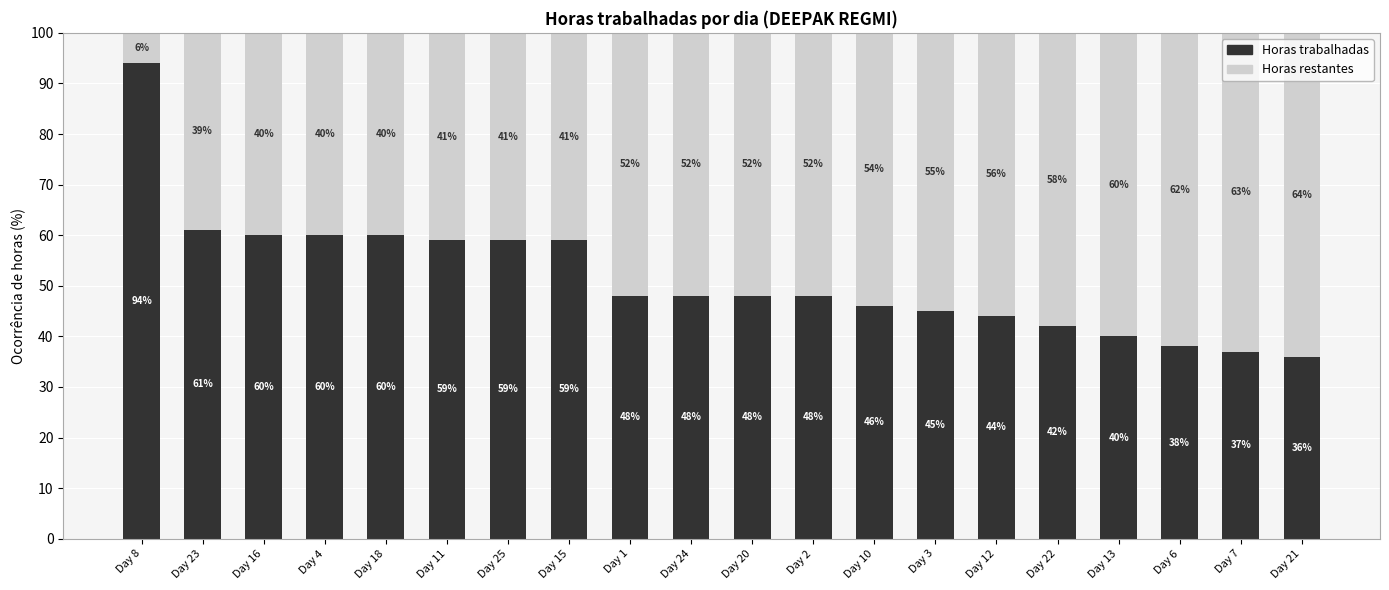

What is the total value across all series at Day 11?

100